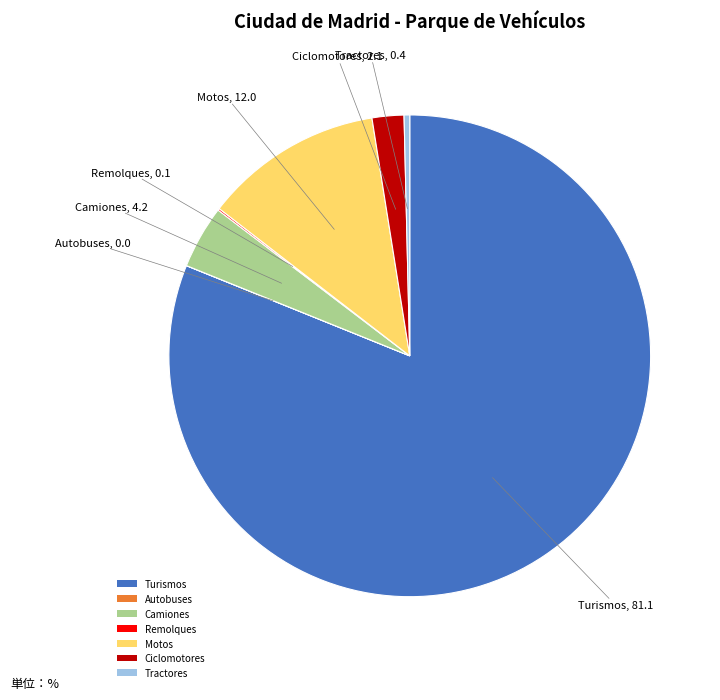

Which category has the biggest portion of the pie?

Turismos